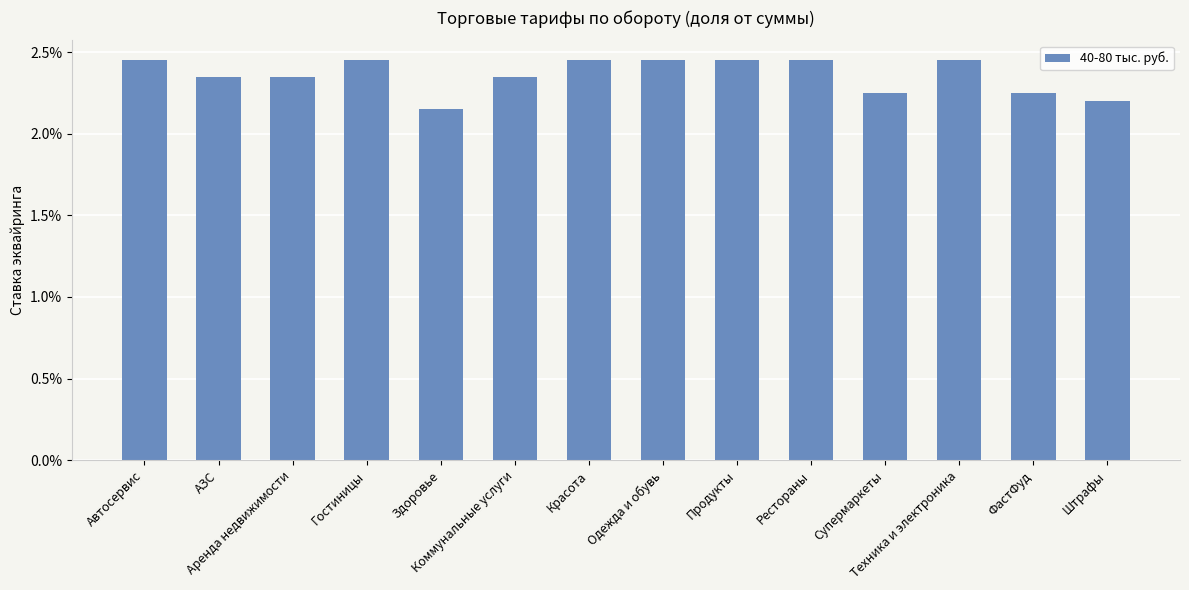

What is the label of the 8th bar from the left?

Одежда и обувь